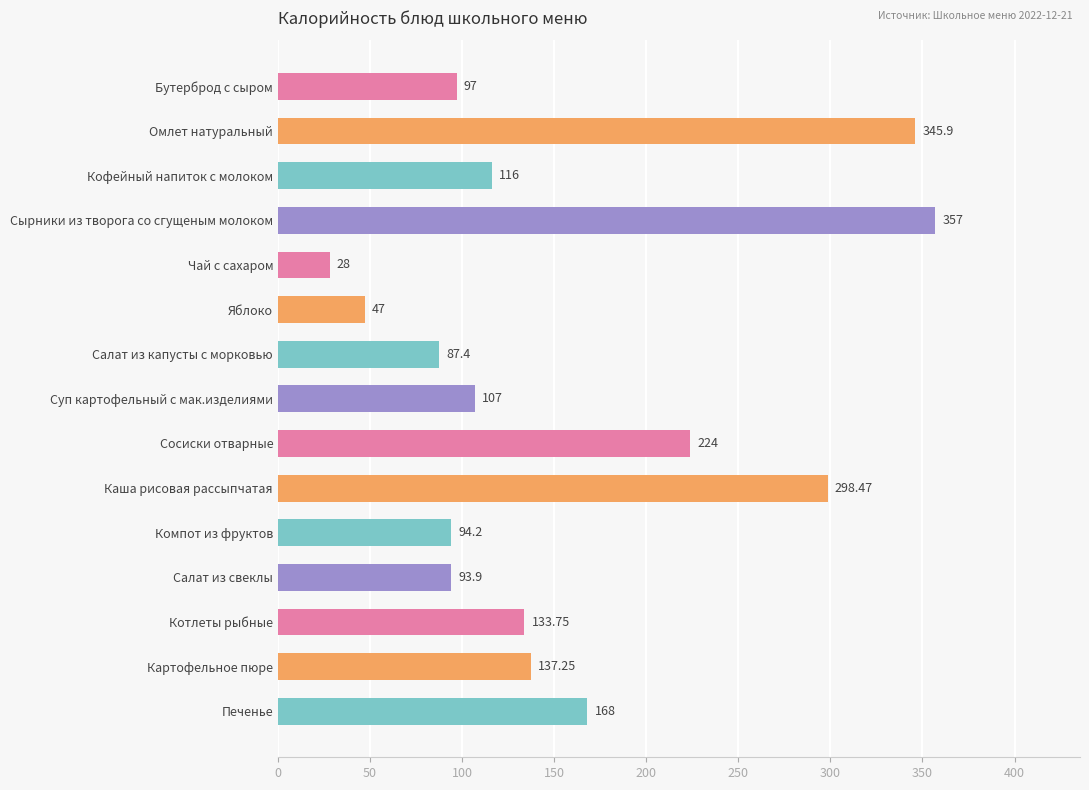

What is the ratio of the value at Суп картофельный с мак.изделиями to the value at Салат из свеклы?

1.1